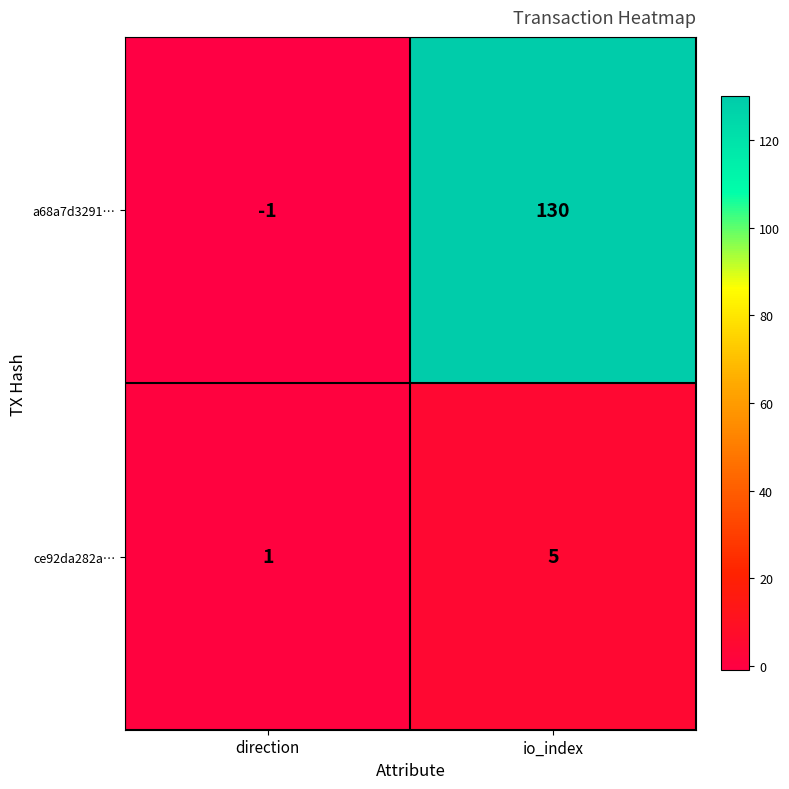

What is the maximum value shown in the chart?

130